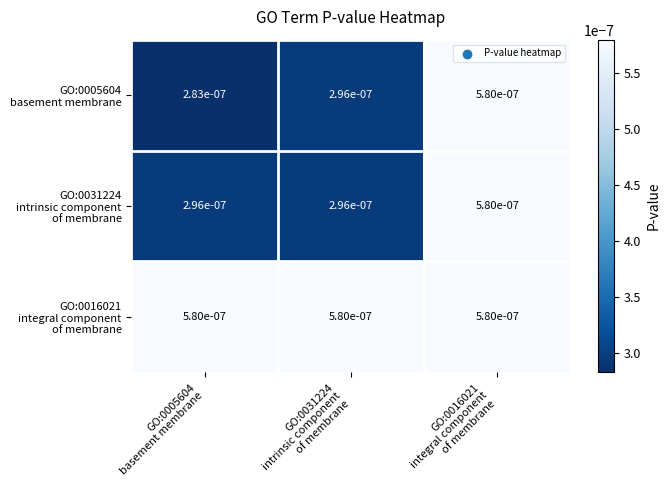

How many series are shown in this chart?

3